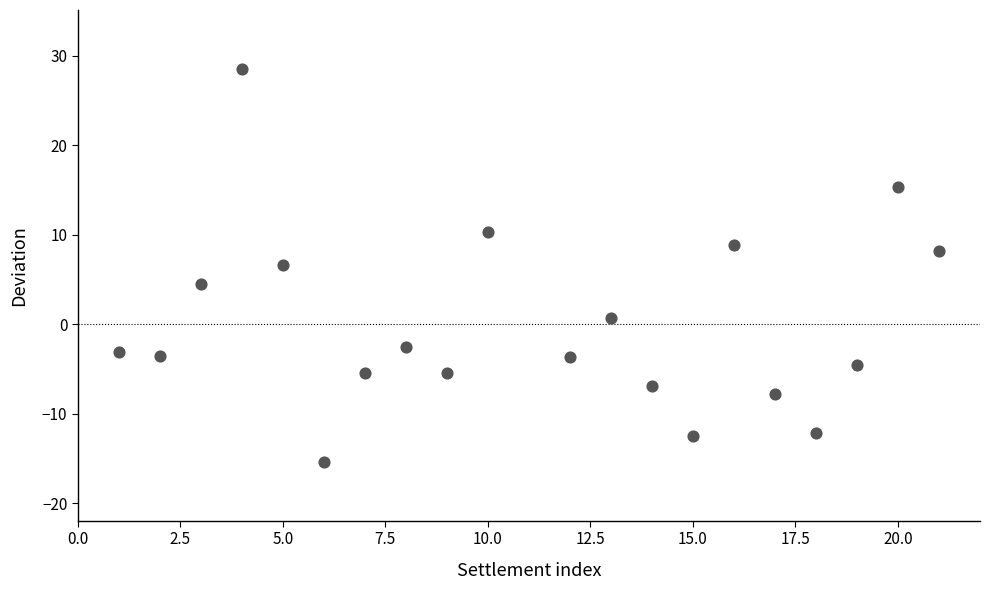

What is the range of Y values (max minus min)?

43.9